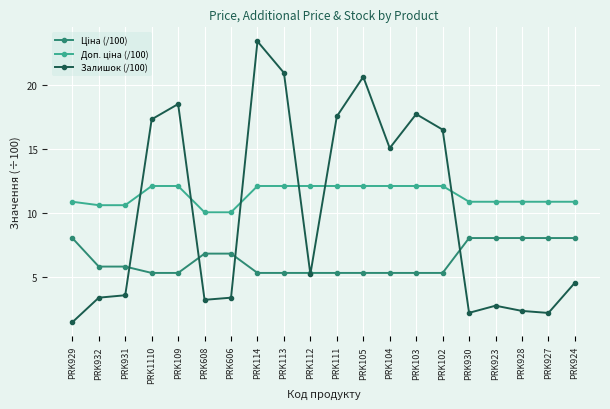

What is the minimum value shown in the chart?

1.4